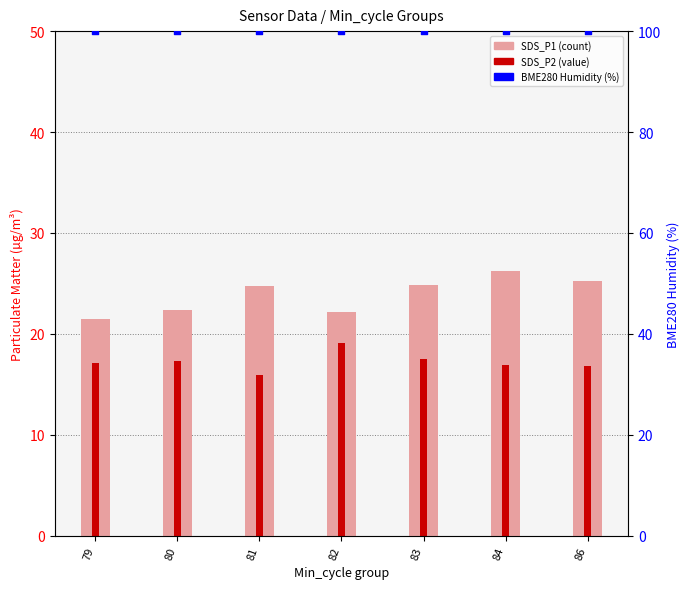

Which series reaches the minimum Y coordinate?

SDS_P2